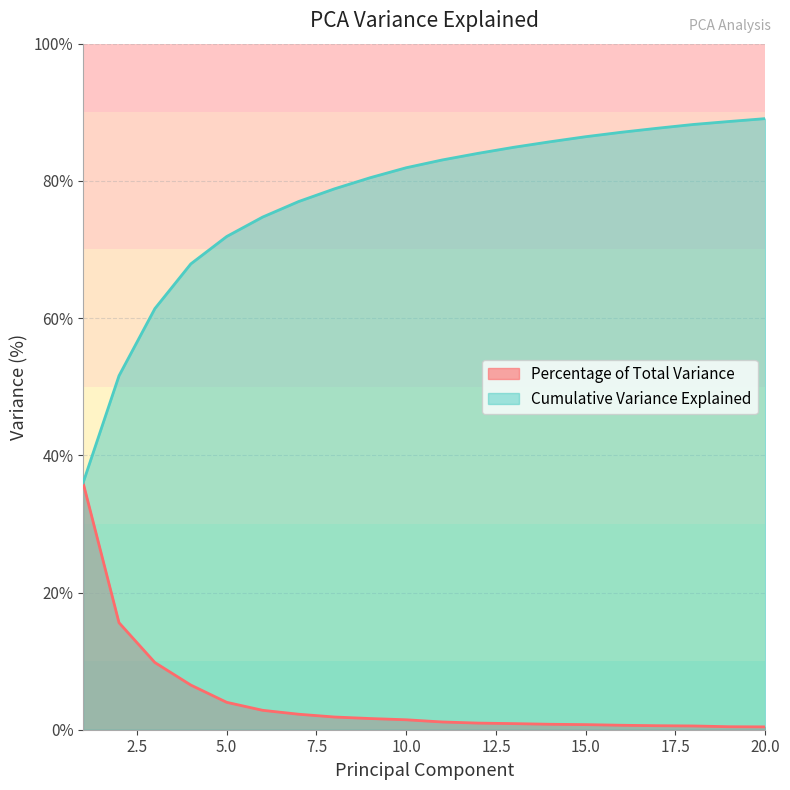

What is the value of the Cumulative Variance Explained point at the 13th from the left?

84.9